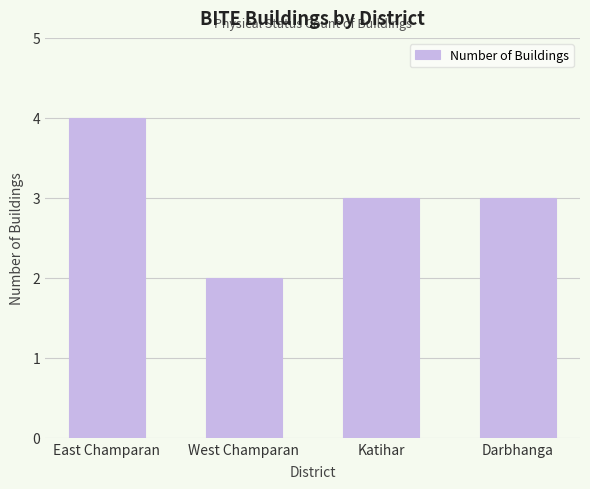

Reading left to right, what are all the values shown in this chart?

4	2	3	3